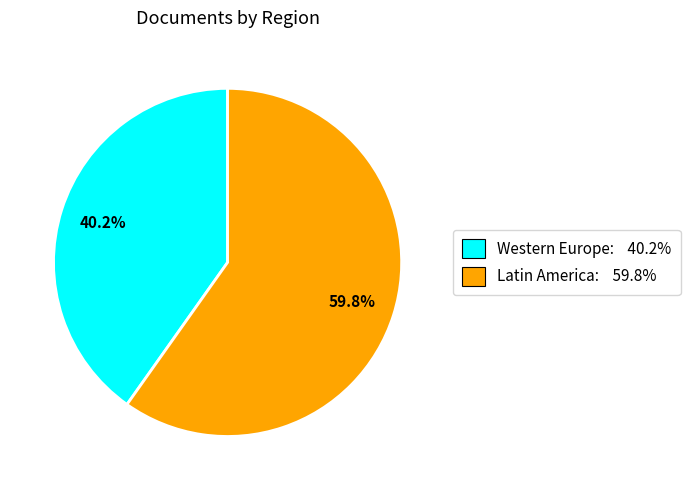

Is there a majority slice in this chart?

Yes